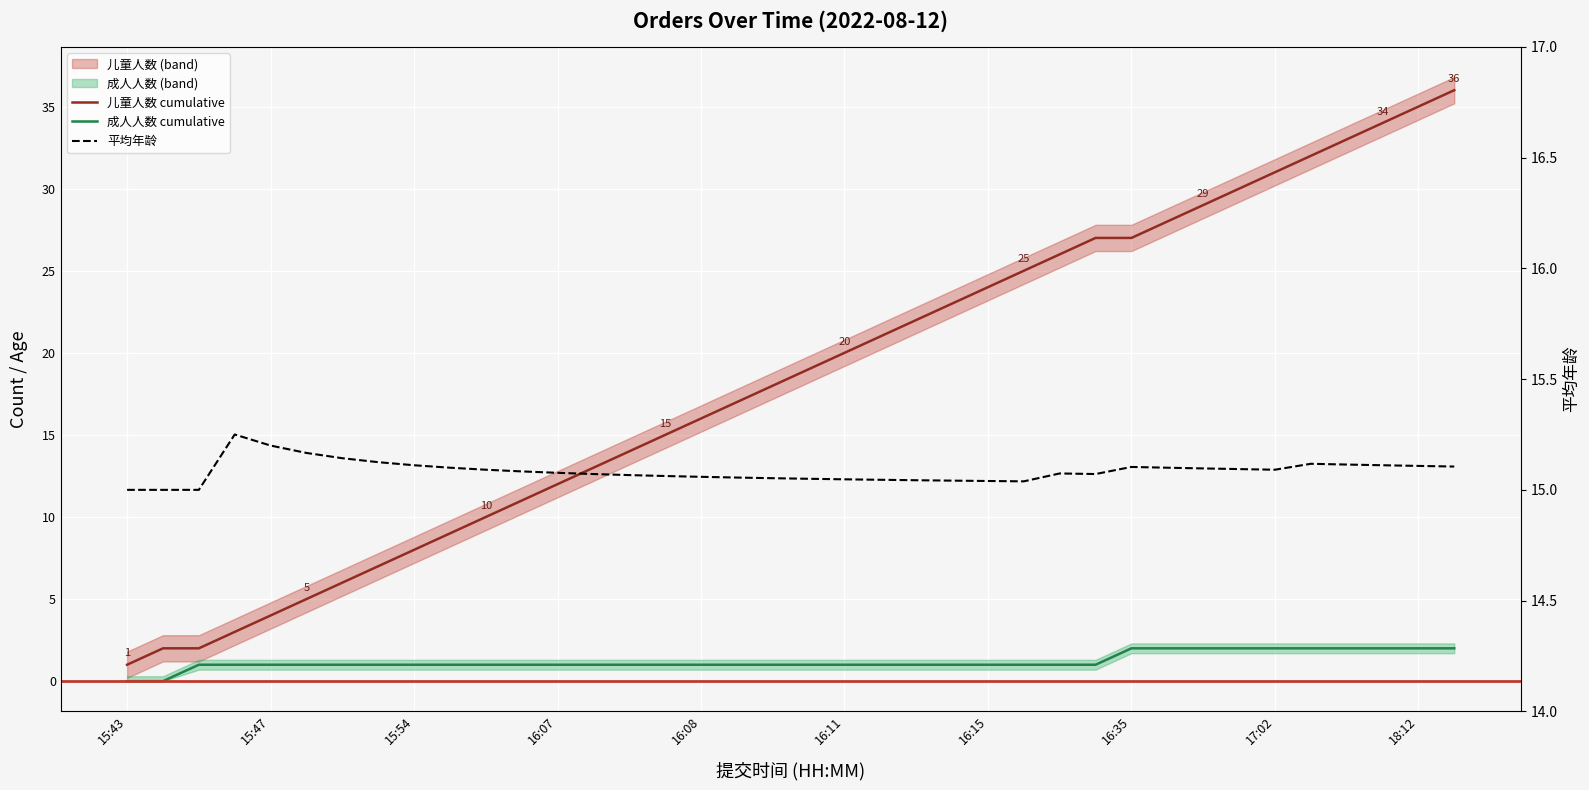

Is this an area chart (filled region under the line)?

No